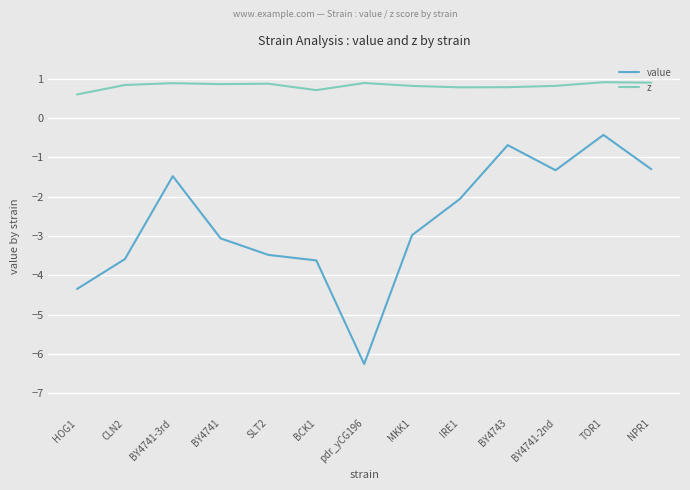

Rank the series at BY4741-2nd from highest to lowest value.

z, value